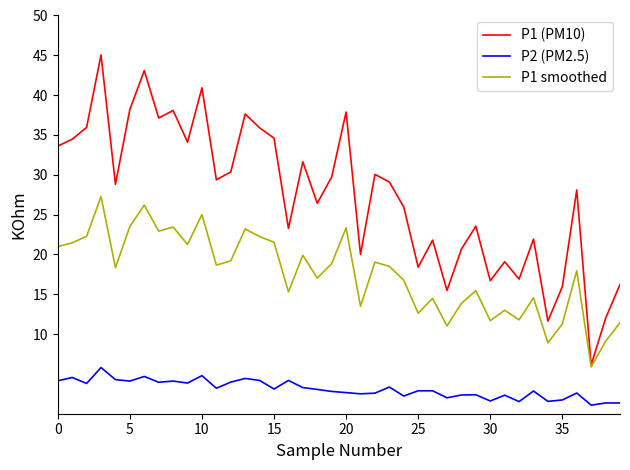

True or false: P1 (PM10) and P2 (PM2.5) cross at least once.

False